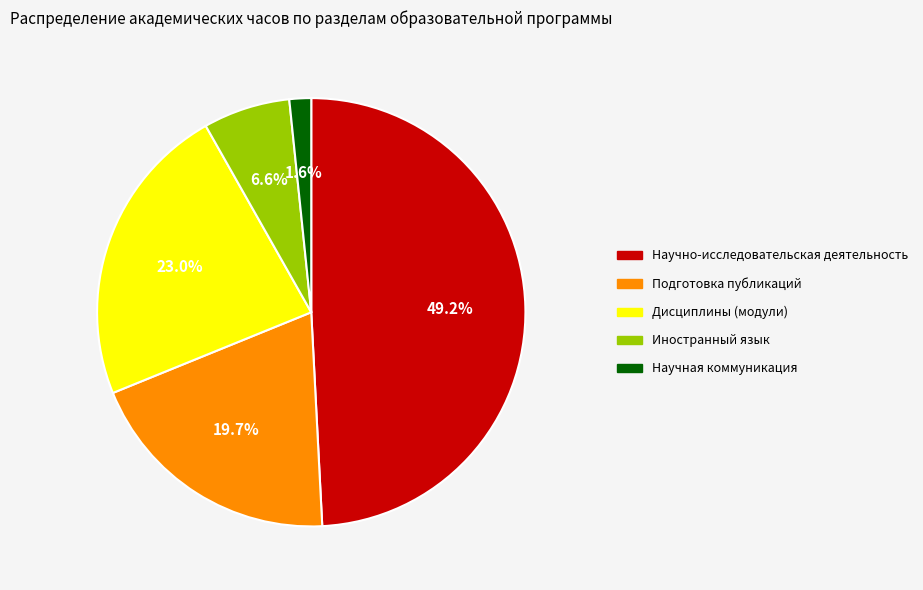

What is the ratio of the value at Научная коммуникация to the value at Дисциплины (модули)?

0.1